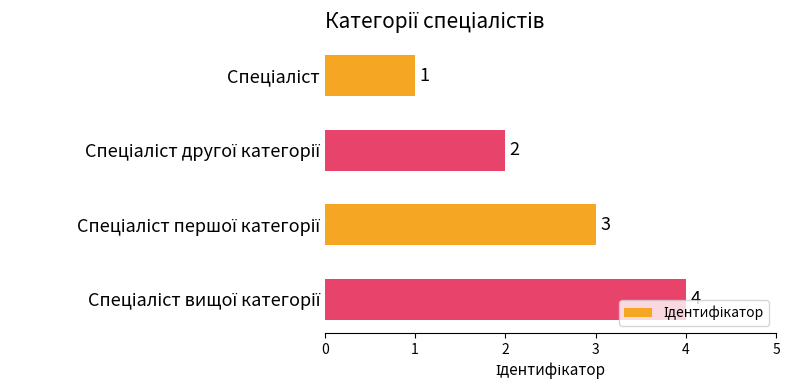

Count the values in the range 2 to 4.

3